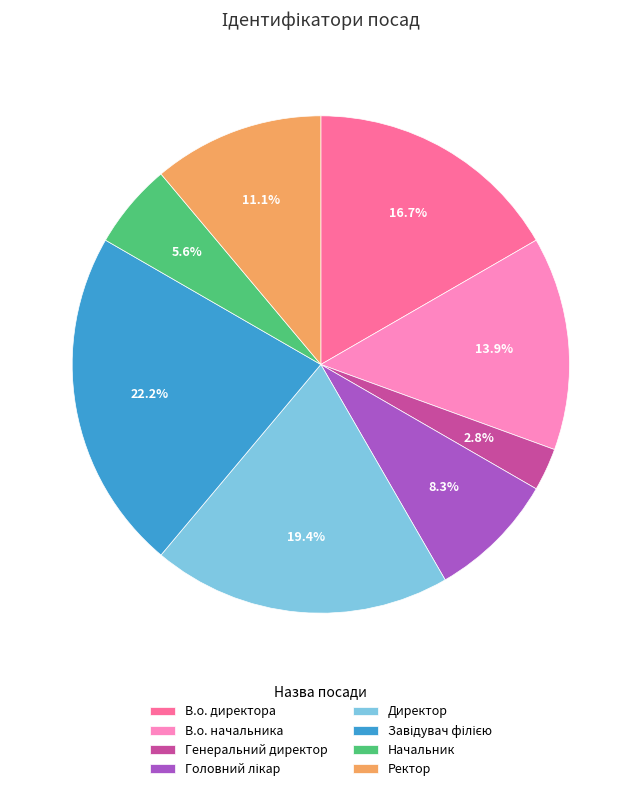

Which category has the smallest portion of the pie?

Генеральний директор